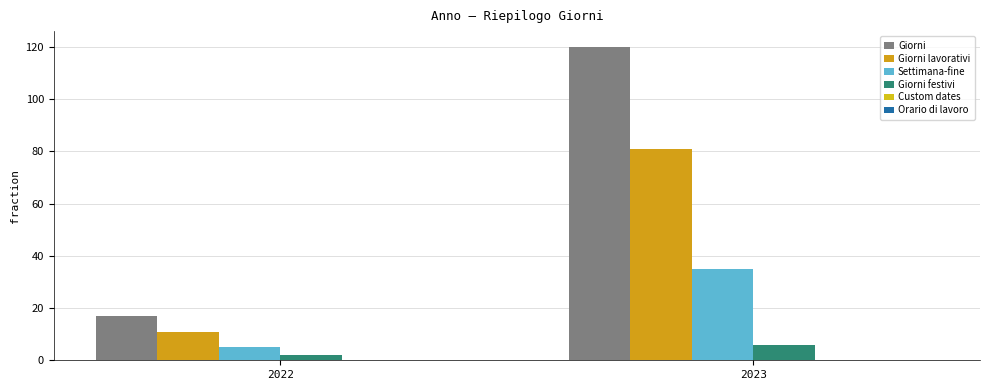

What is the maximum value shown in the chart?

120